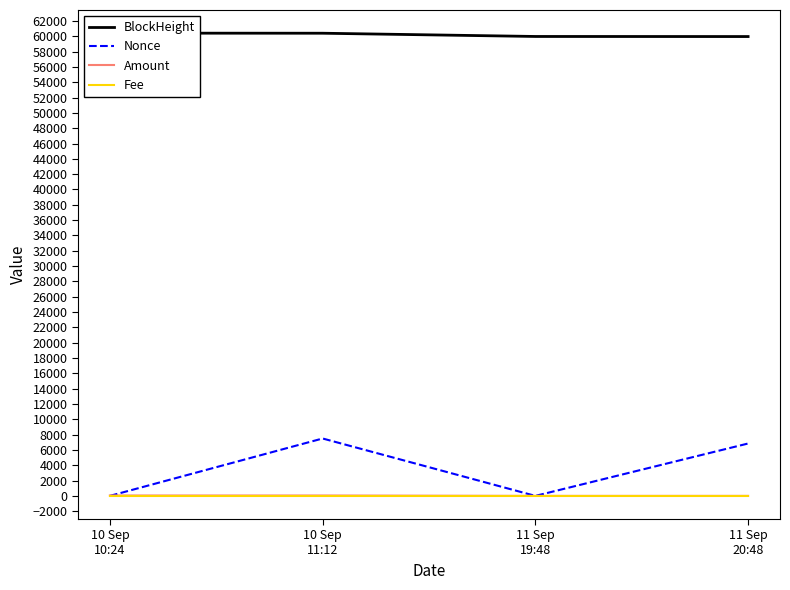

Which series ends up on top after the final intersection of Nonce and Amount?

Nonce